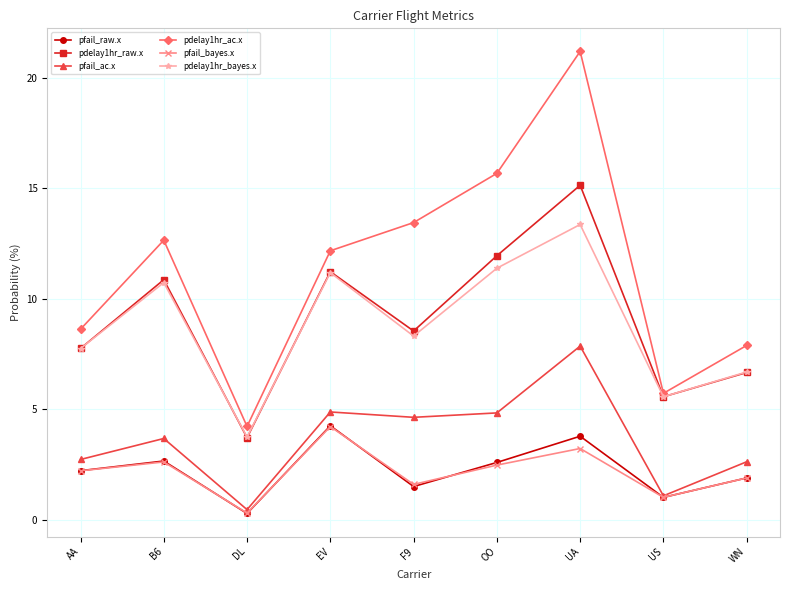

True or false: pdelay1hr_bayes.x and pfail_ac.x cross at least once.

False